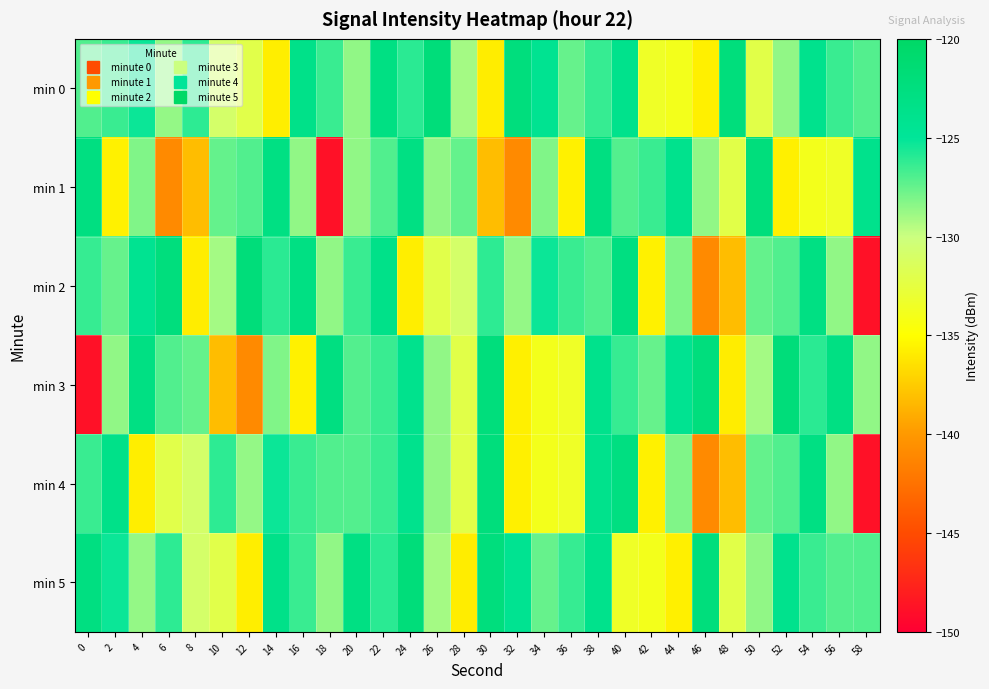

Which category has the highest value across all series?

26